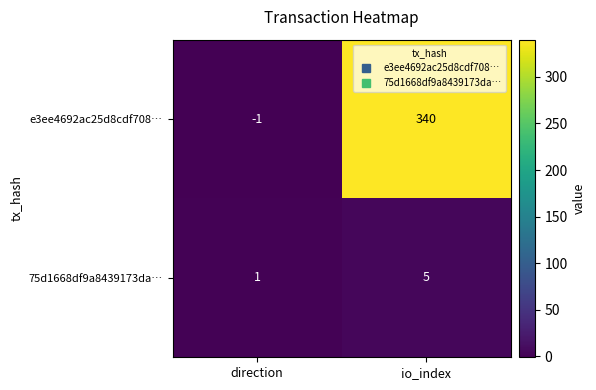

Reading left to right, what are all the values shown in this chart?

e3ee4692ac25d8cdf708…: direction=-1	io_index=340
75d1668df9a8439173da…: direction=1	io_index=5